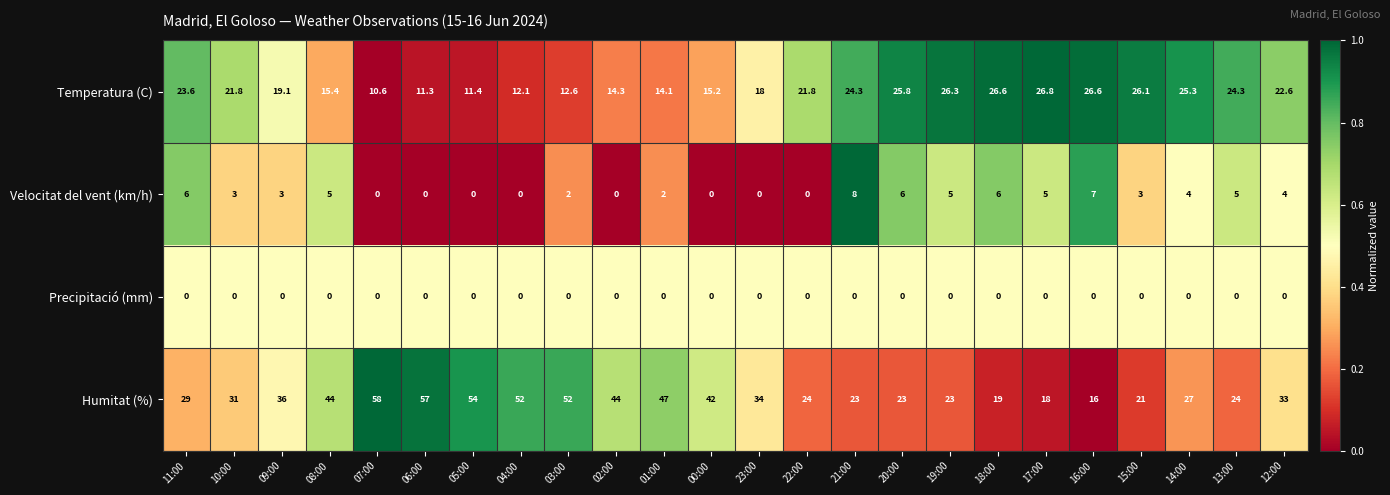

What is the sum of all Temperatura (C) values?

476.0